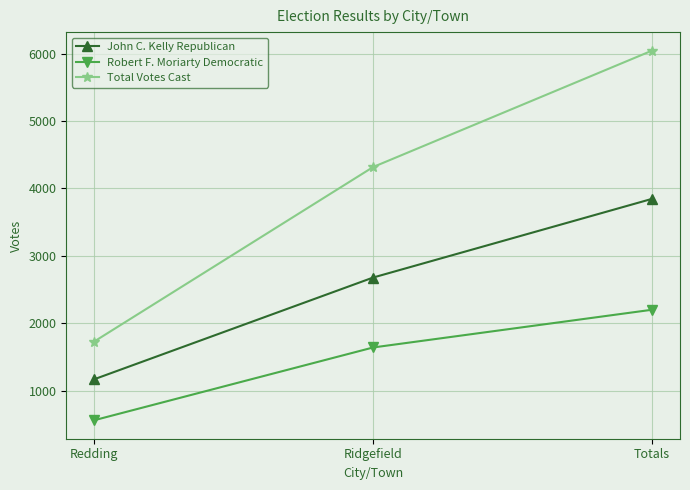

What is the difference between the maximum and minimum values in the Robert F. Moriarty Democratic series?

1640